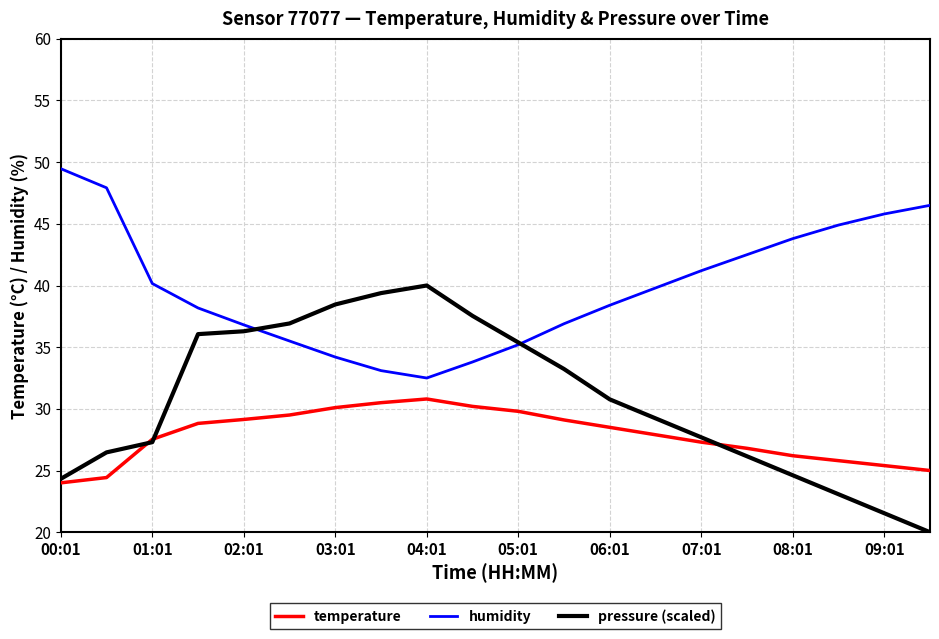

List the series in order of their peak value, highest first.

humidity, pressure (scaled), temperature